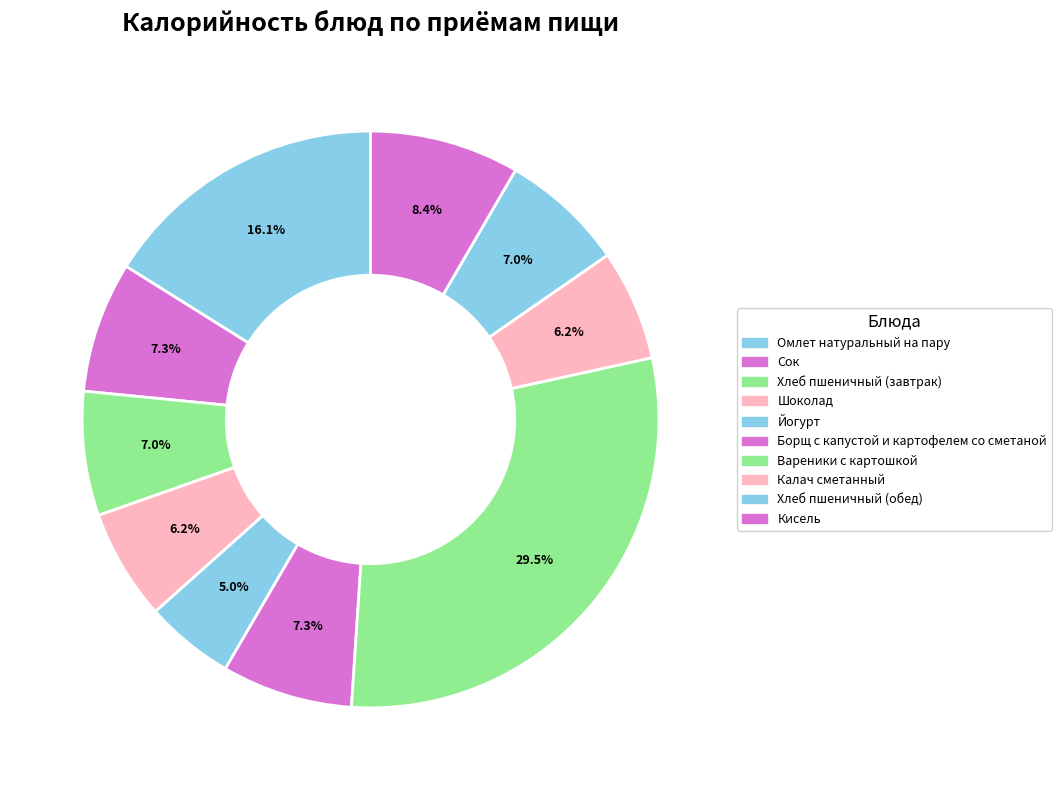

How many segments does this pie chart have?

10